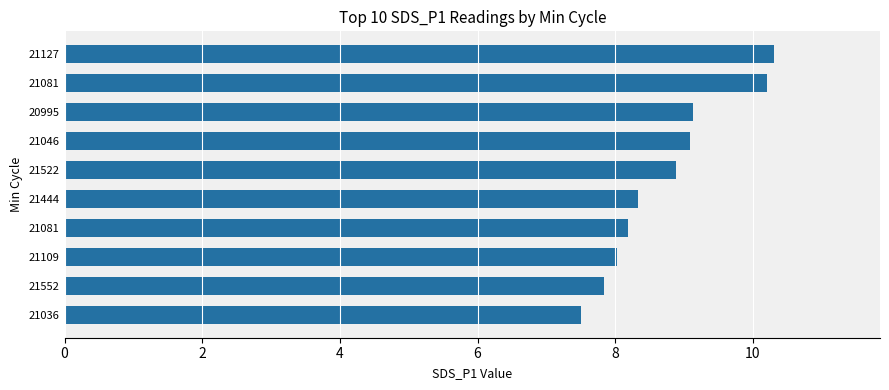

What is the greatest value displayed?

10.3